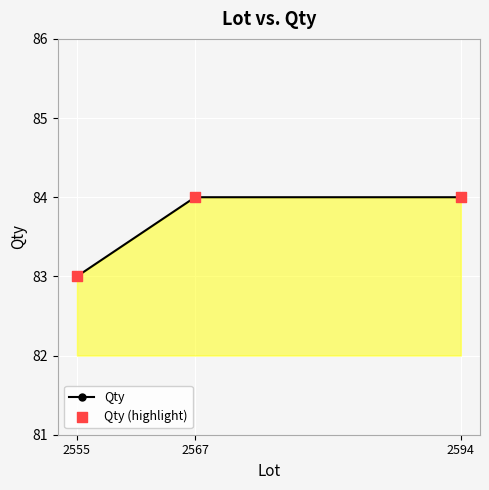

What is the average value?

84